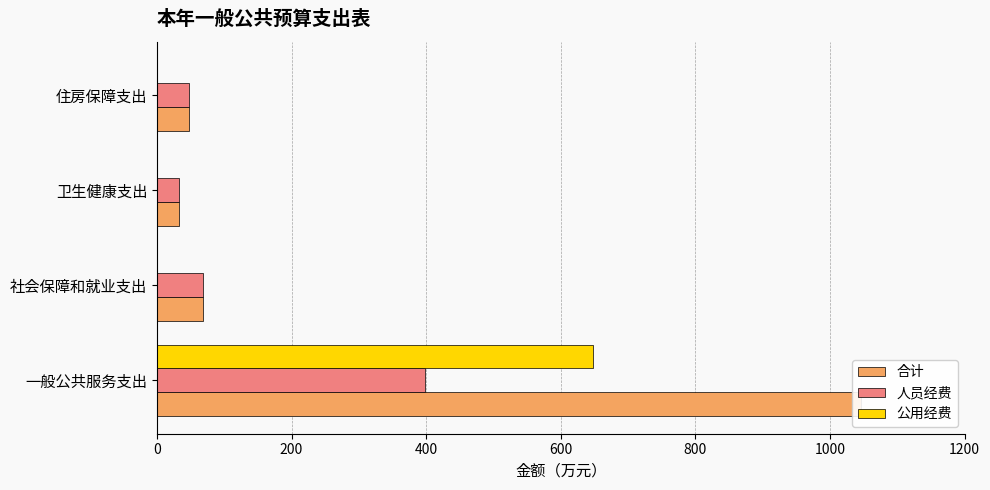

List the series in order of their overall mean, highest first.

合计, 公用经费, 人员经费